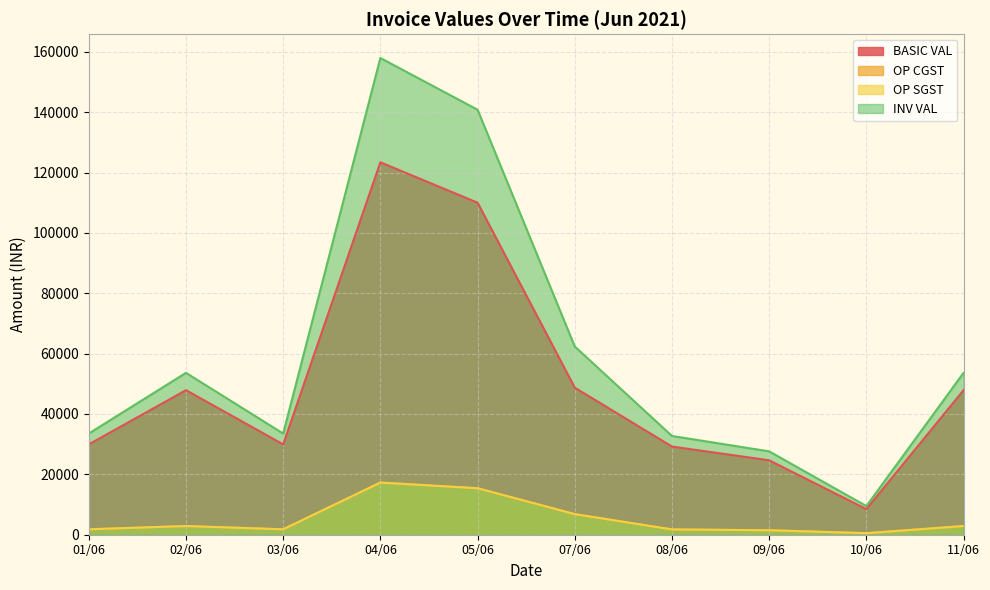

Is the value of BASIC VAL at 07/06 greater than the value of OP SGST at 09/06?

Yes